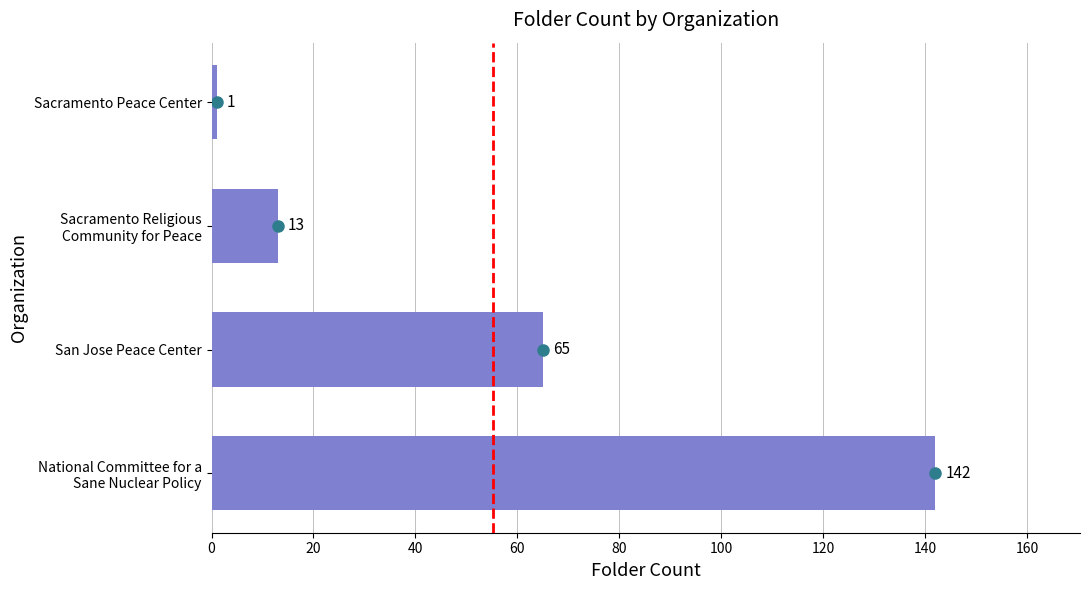

Does the chart contain stacked bars?

No